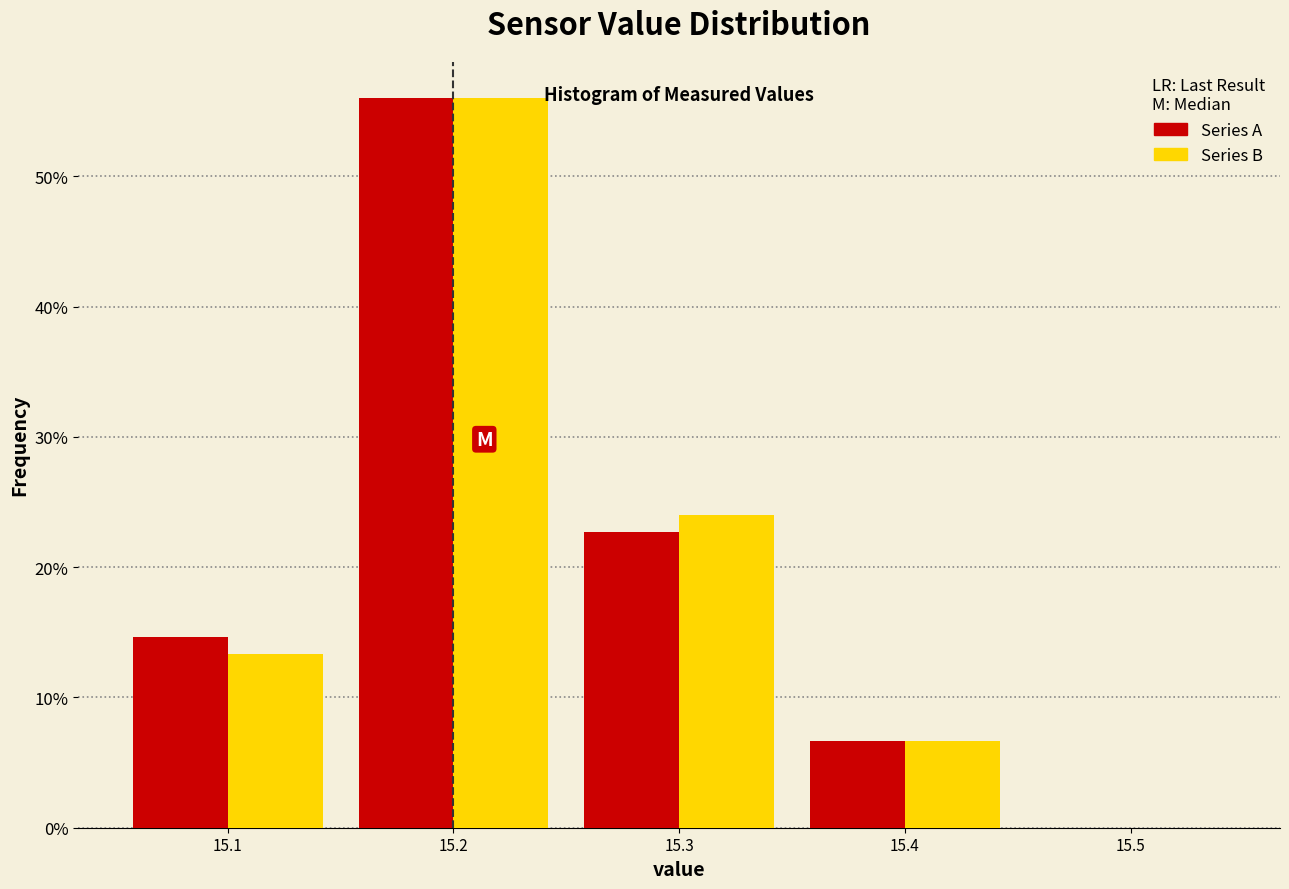

What is the height of the Series A bar covering 15.25 to 15.35 on the x-axis? The values are not printed on the chart, so give them approximately, as read against the axis.

23